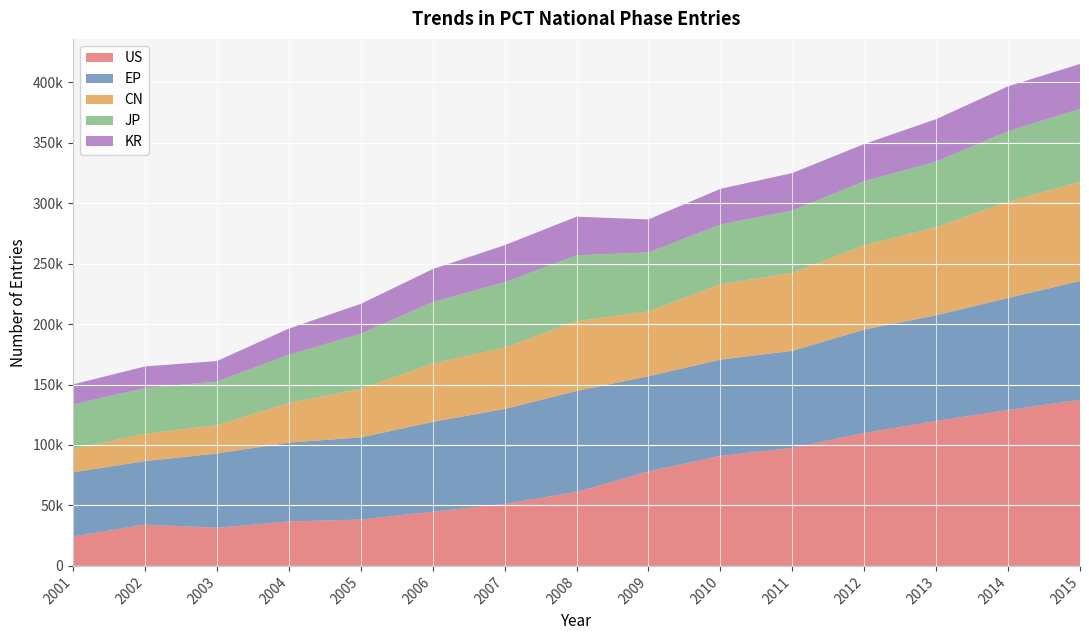

Reading left to right, transcribe all the data shown in this chart.

US: 24250	34142	31497	36739	38296	44842	51173	61122	78160	90931	97561	109976	119899	128946	137331
EP: 53168	52493	61488	65227	67948	74223	78636	83576	78684	79594	80275	85421	87367	92627	98278
CN: 19231	22657	23354	32689	40133	48200	50739	57641	53611	62317	64486	69693	72867	79612	81866
JP: 36813	37796	36124	39973	45576	50971	54056	54546	48773	49474	51519	53058	54157	58337	60431
KR: 16686	17868	16972	21660	24761	27212	30650	31909	27323	29516	31039	30752	35168	37112	37170